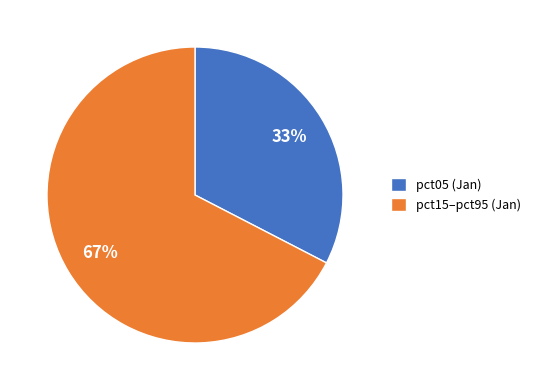

How many slices are in this pie chart?

2